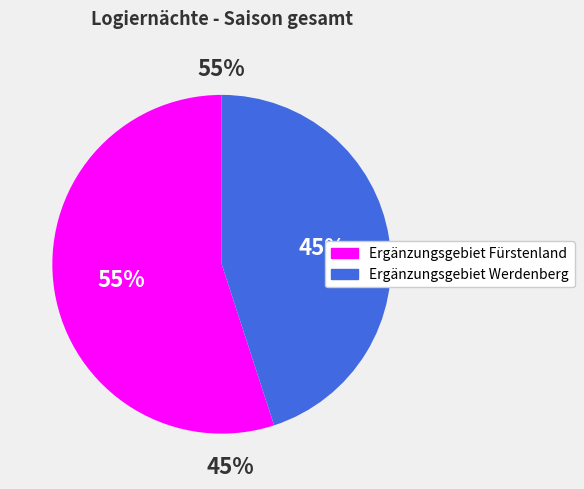

The Ergänzungsgebiet Werdenberg slice represents 45% of the pie. True or false?

True